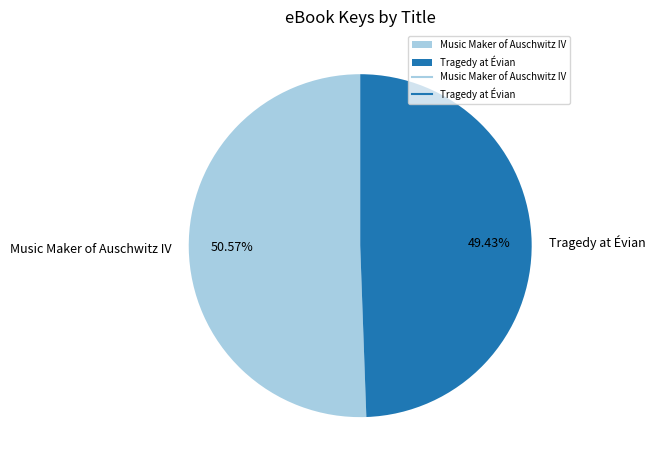

Rank the categories by value from highest to lowest.

Music Maker of Auschwitz IV, Tragedy at Évian